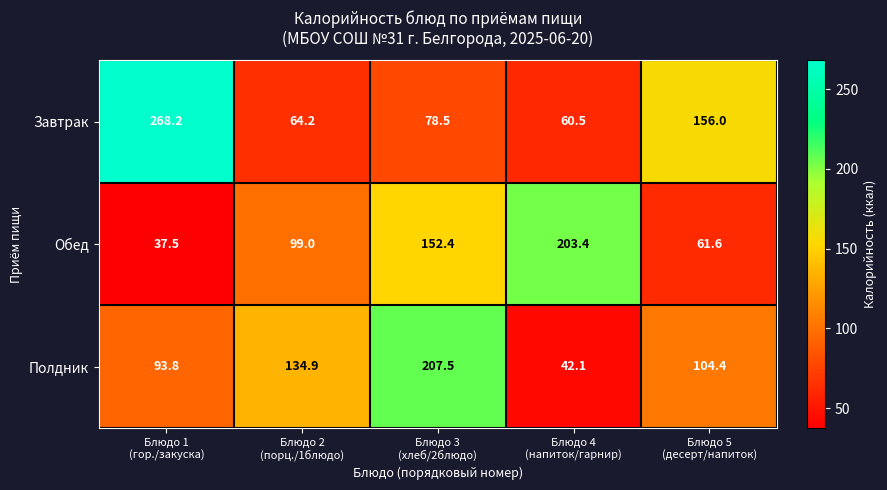

What is the total value across all series at Блюдо 3
(хлеб/2блюдо)?

438.4